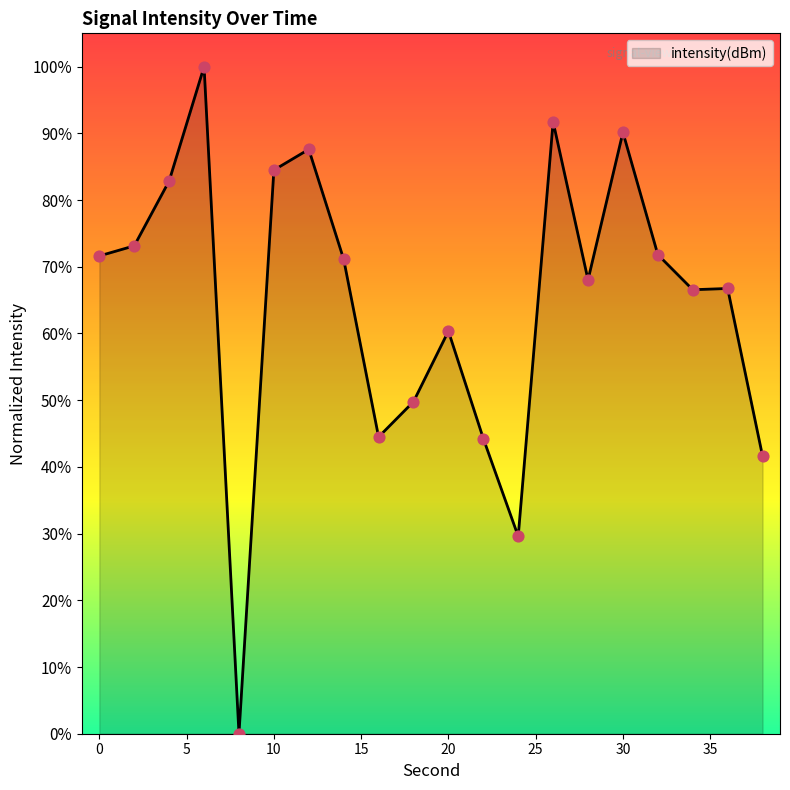

What is the difference between the maximum and minimum values?

100.0